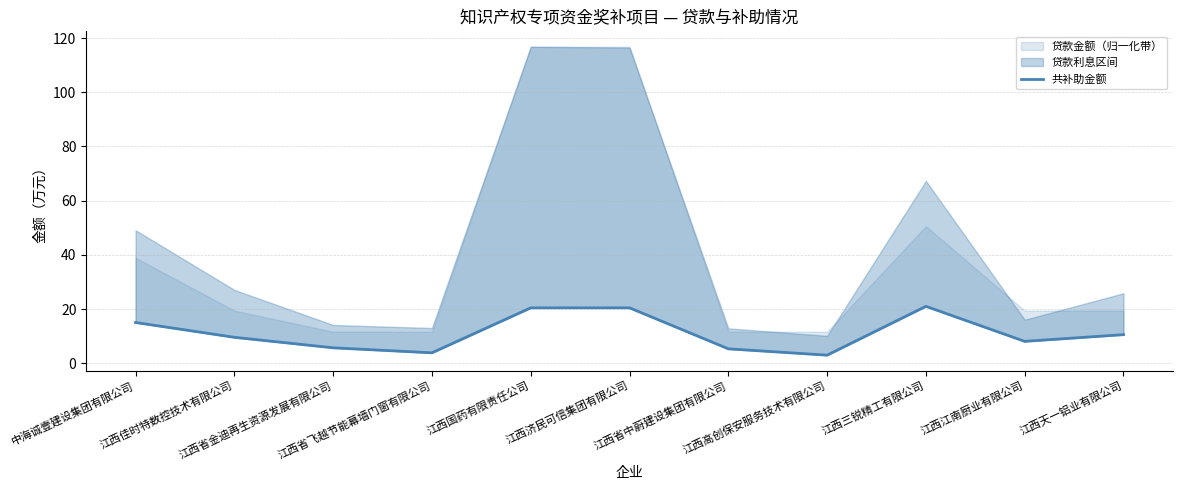

How many values exceed 9?

6